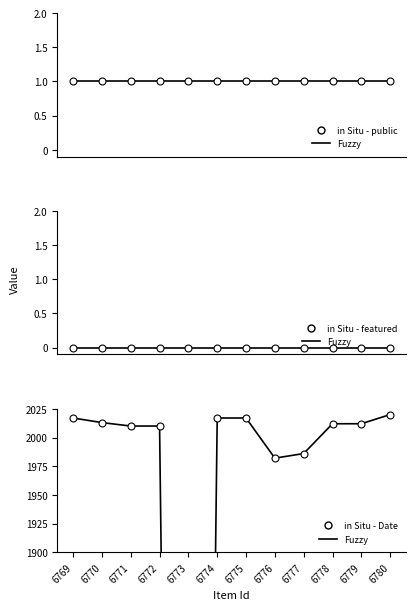

True or false: Fuzzy and in Situ - Date intersect in this chart.

False